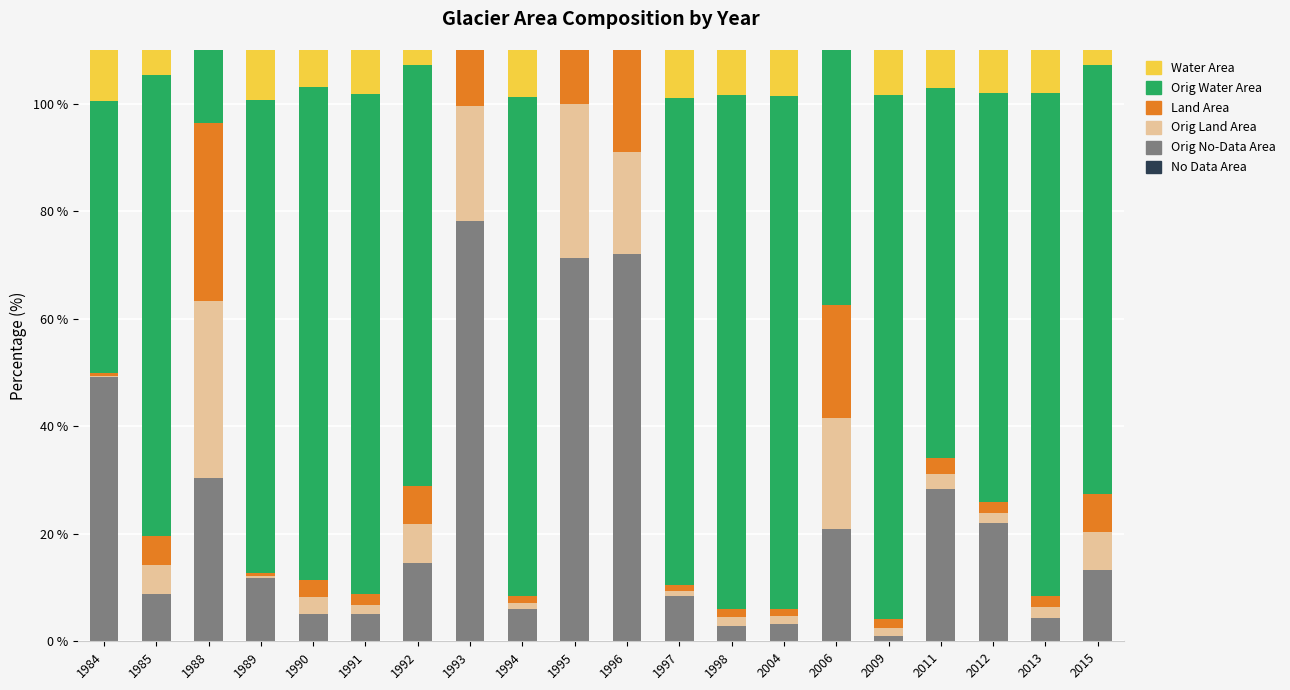

How many bars are there in each group?

6